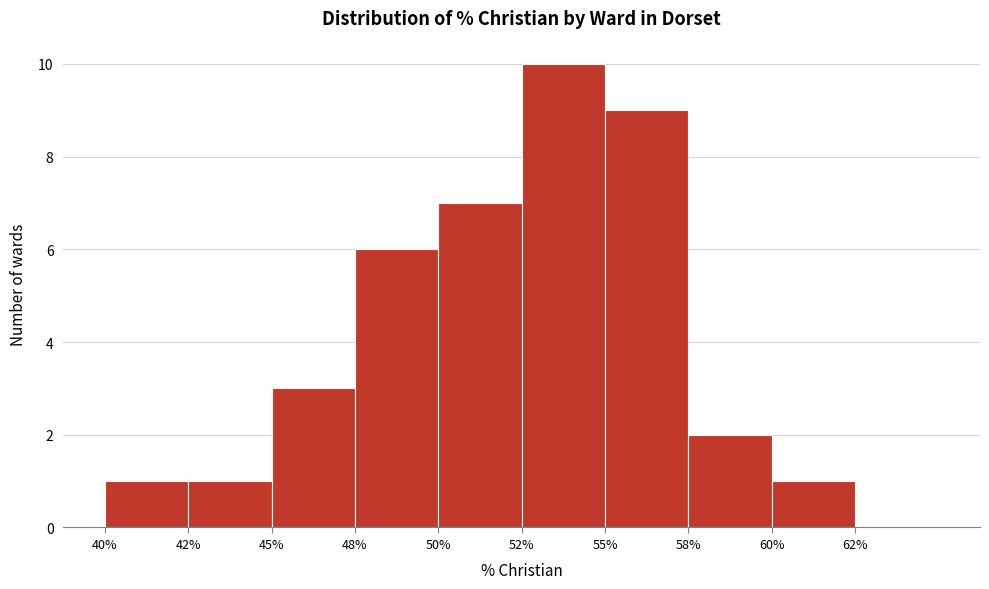

Reading left to right, extract all data points from this chart.

40%=1	42%=1	45%=3	48%=6	50%=7	52%=10	55%=9	58%=2	60%=1	62%=0